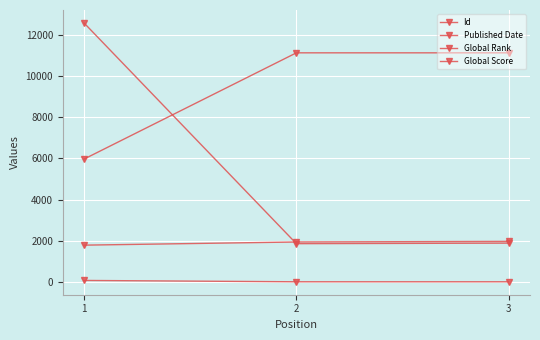

How many lines are shown in the chart?

4